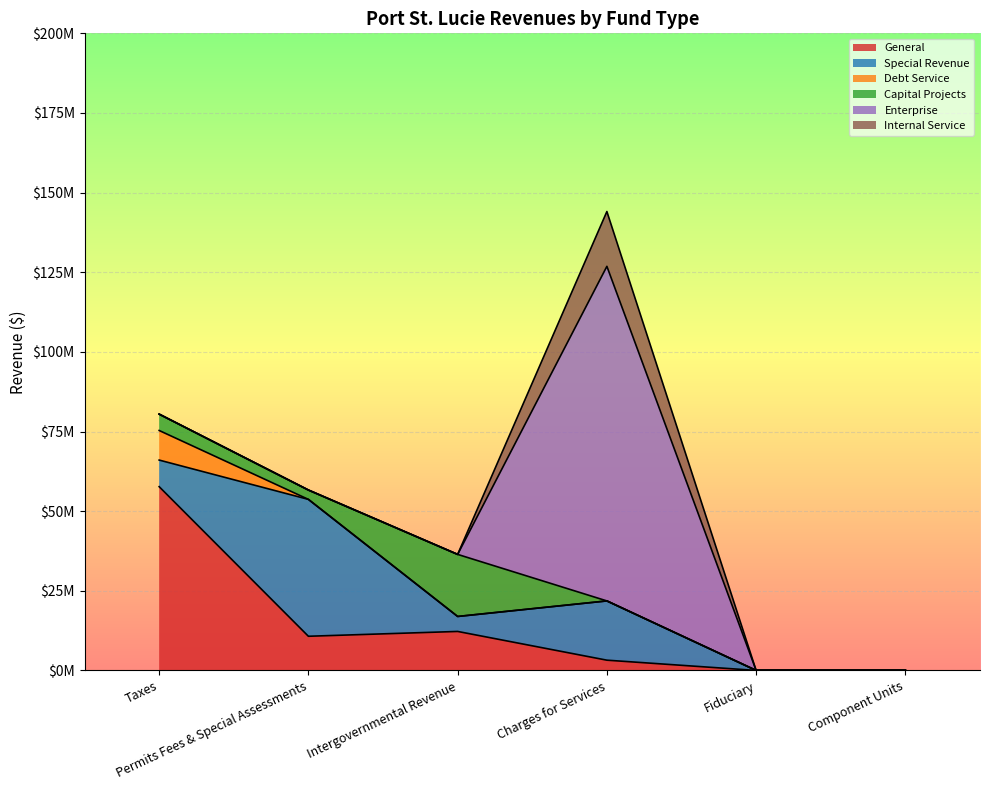

Which series has the widest spread of values?

Enterprise